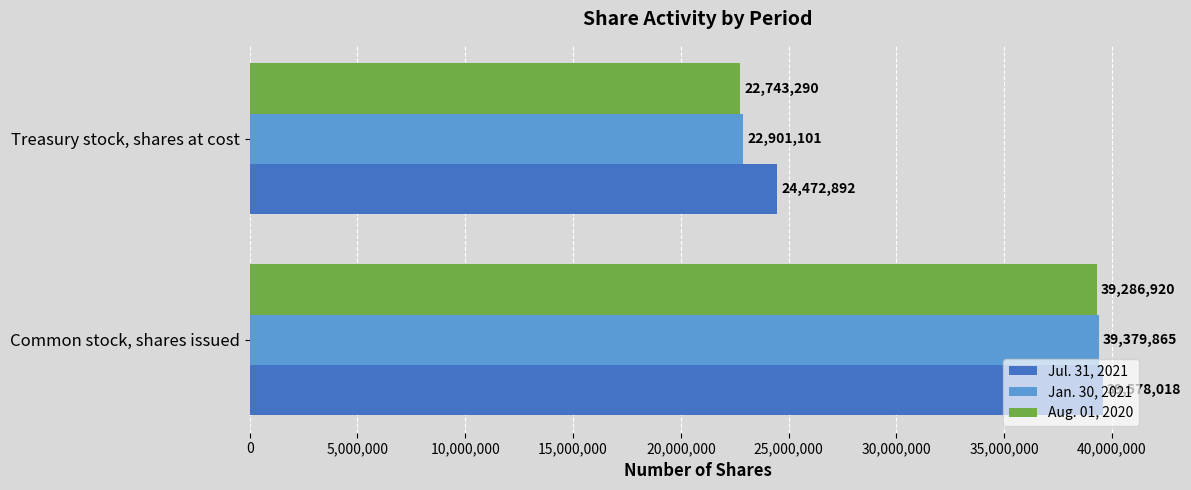

How many Jan. 30, 2021 values are between 22901101 and 39379865?

2